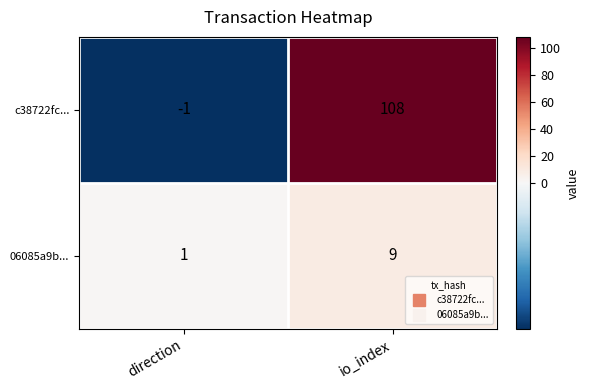

At direction, list the series in order from largest to smallest.

06085a9b..., c38722fc...